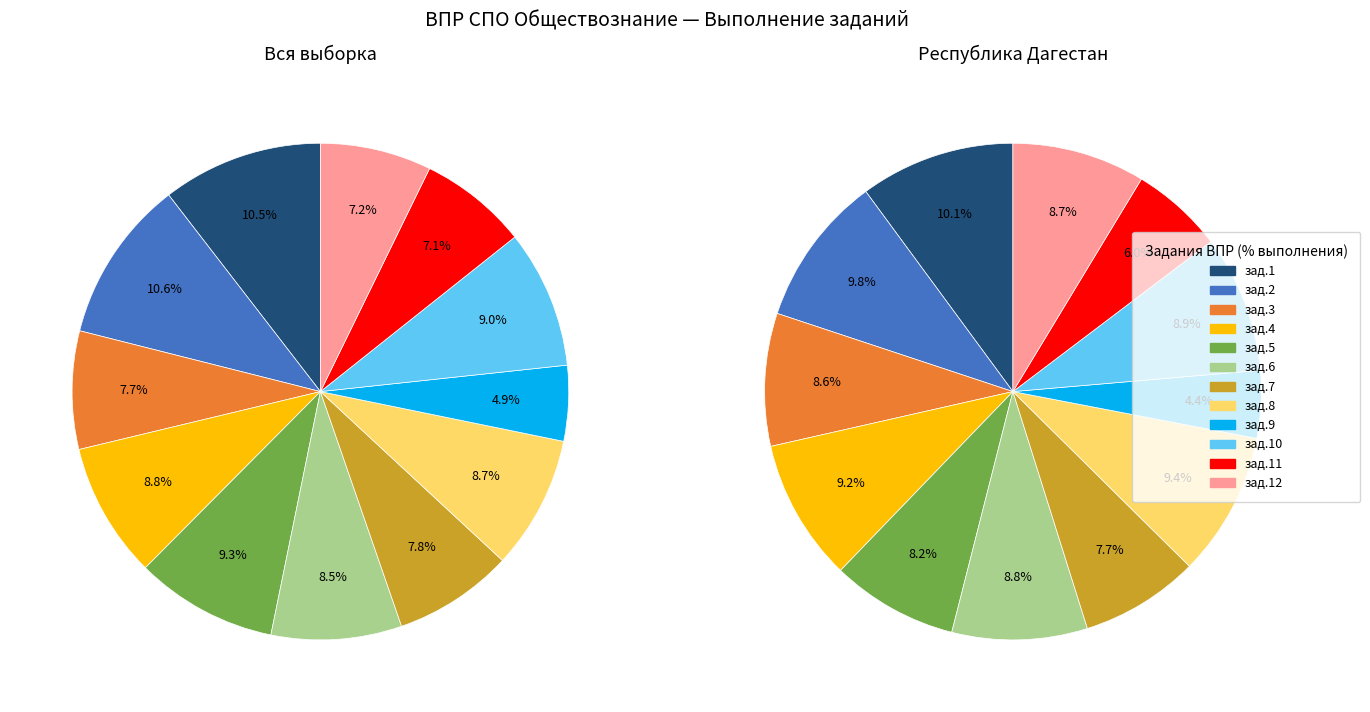

Is there a majority slice in this chart?

No